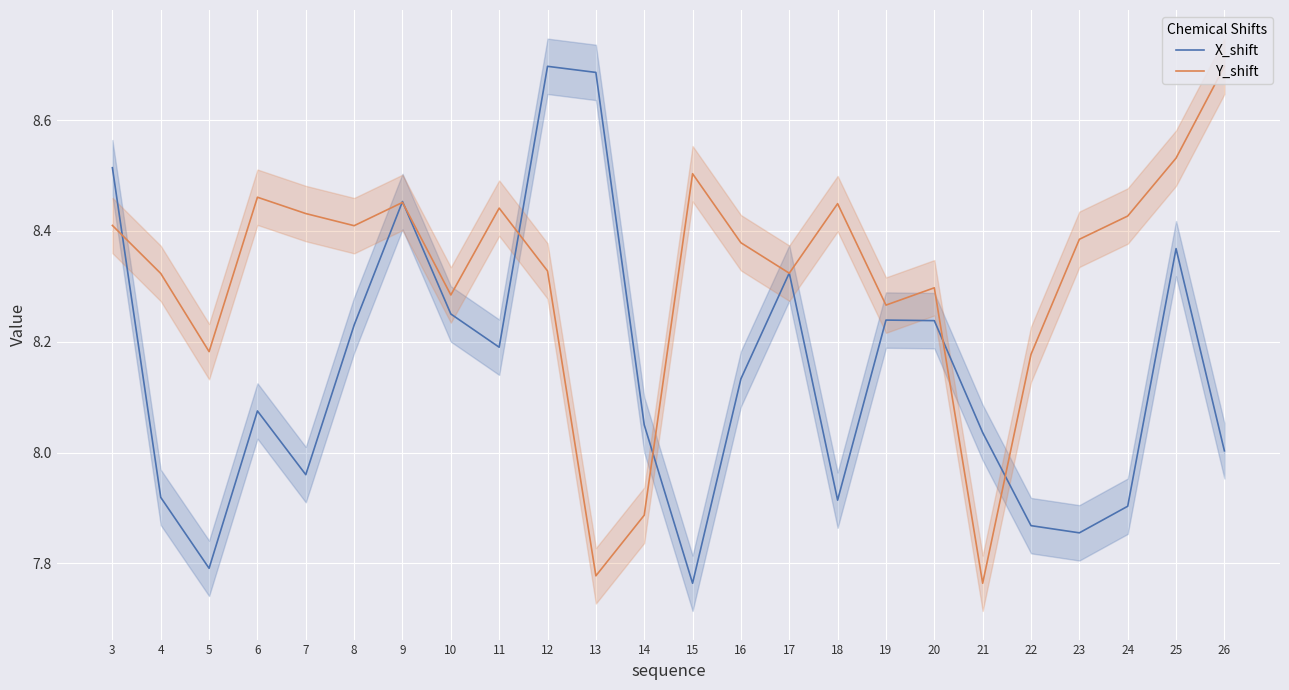

What is the smallest value displayed?

7.8